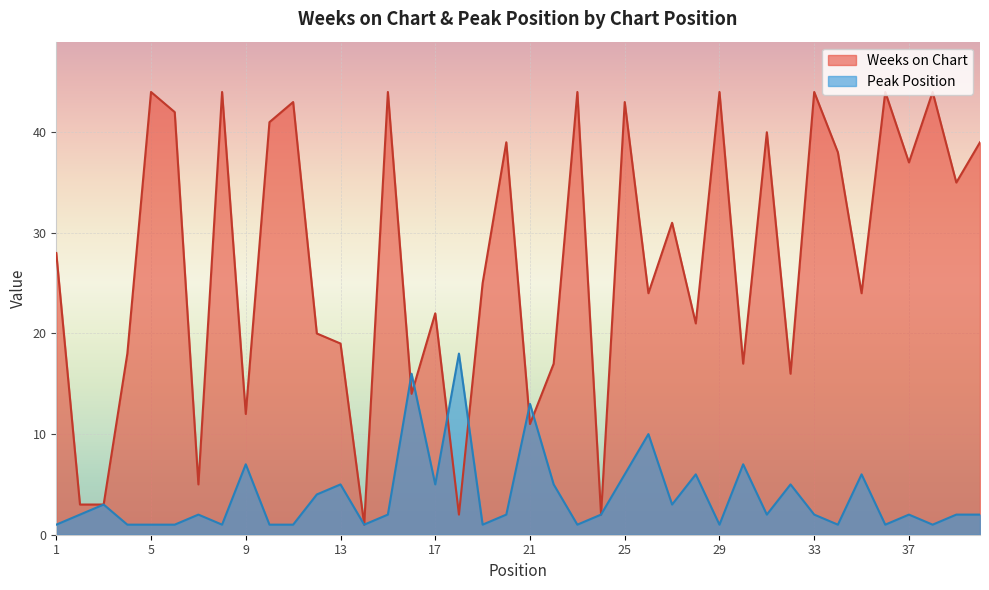

What is the average value of the Weeks on Chart series?

27